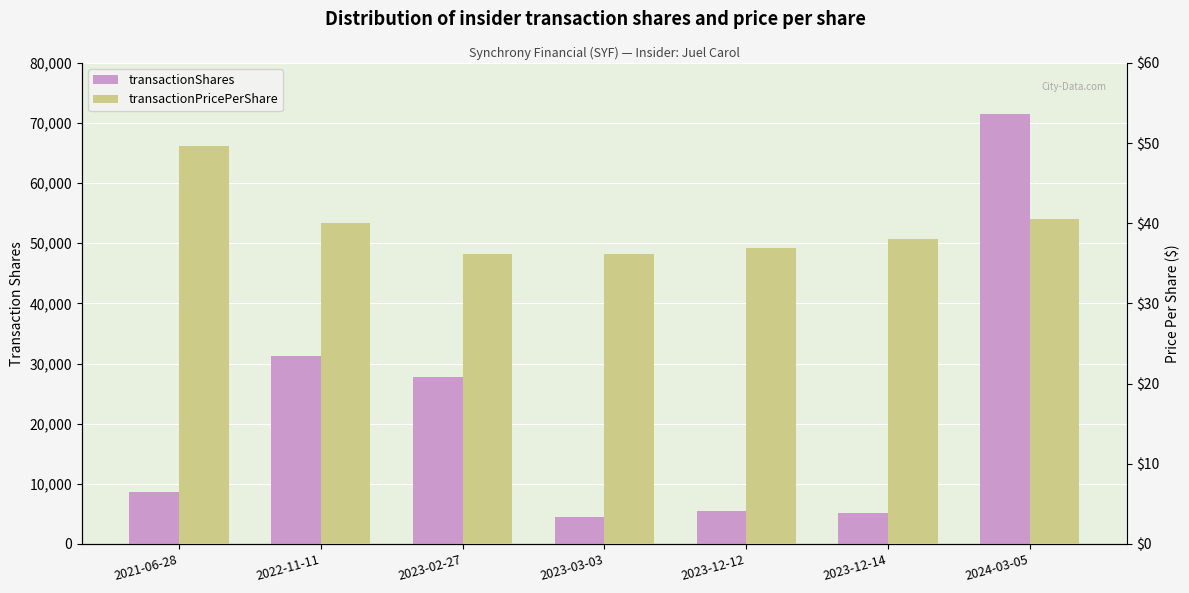

What is the label of the 4th bar from the right?

2023-03-03